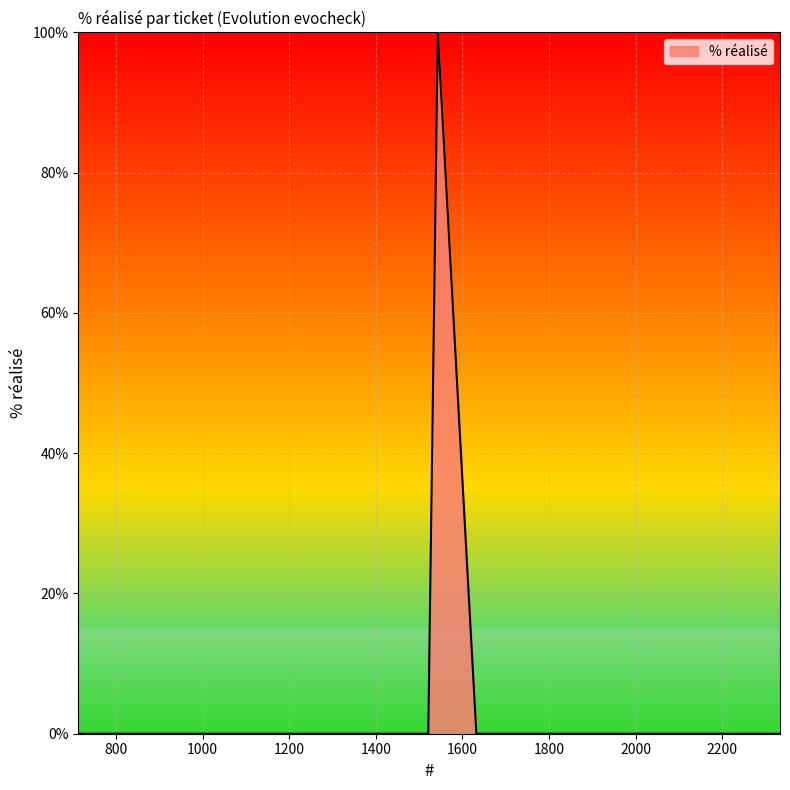

What is the difference between the maximum and minimum values?

100